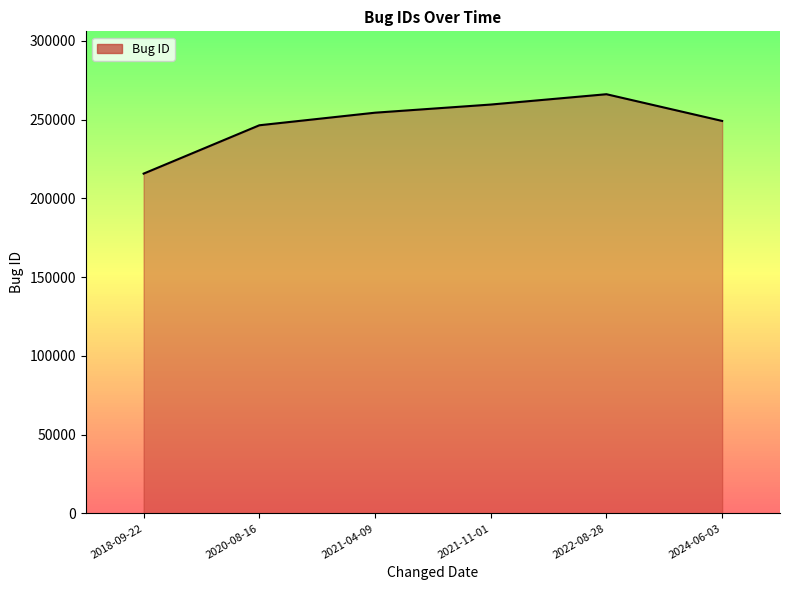

What is the difference between the maximum and minimum values?

50392